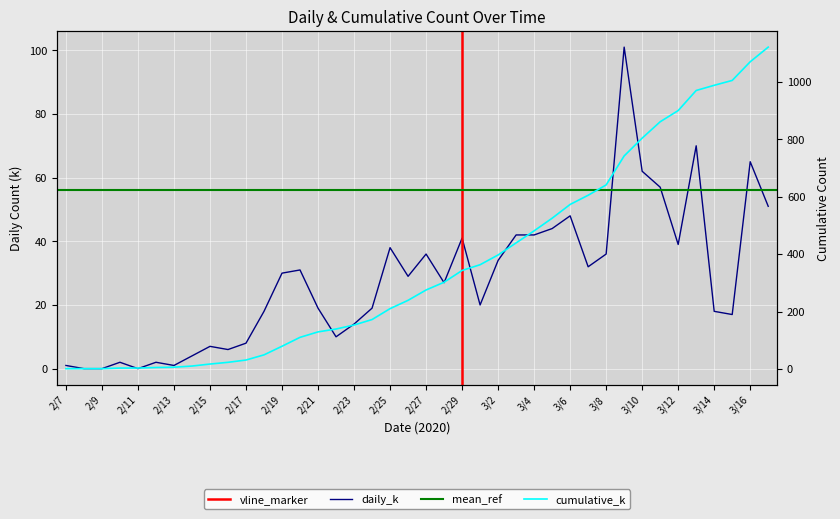

True or false: daily_k and cumulative_k cross at least once.

False